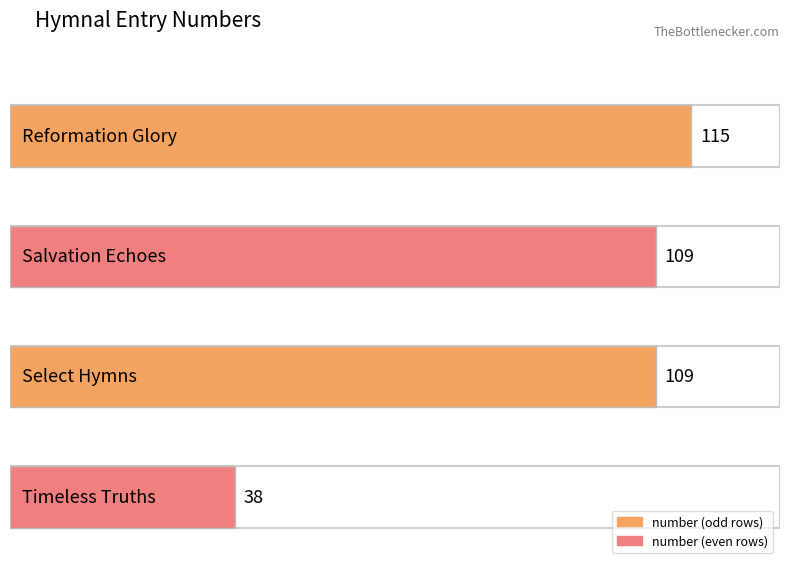

What is the label of the 3rd bar from the right?

Salvation Echoes